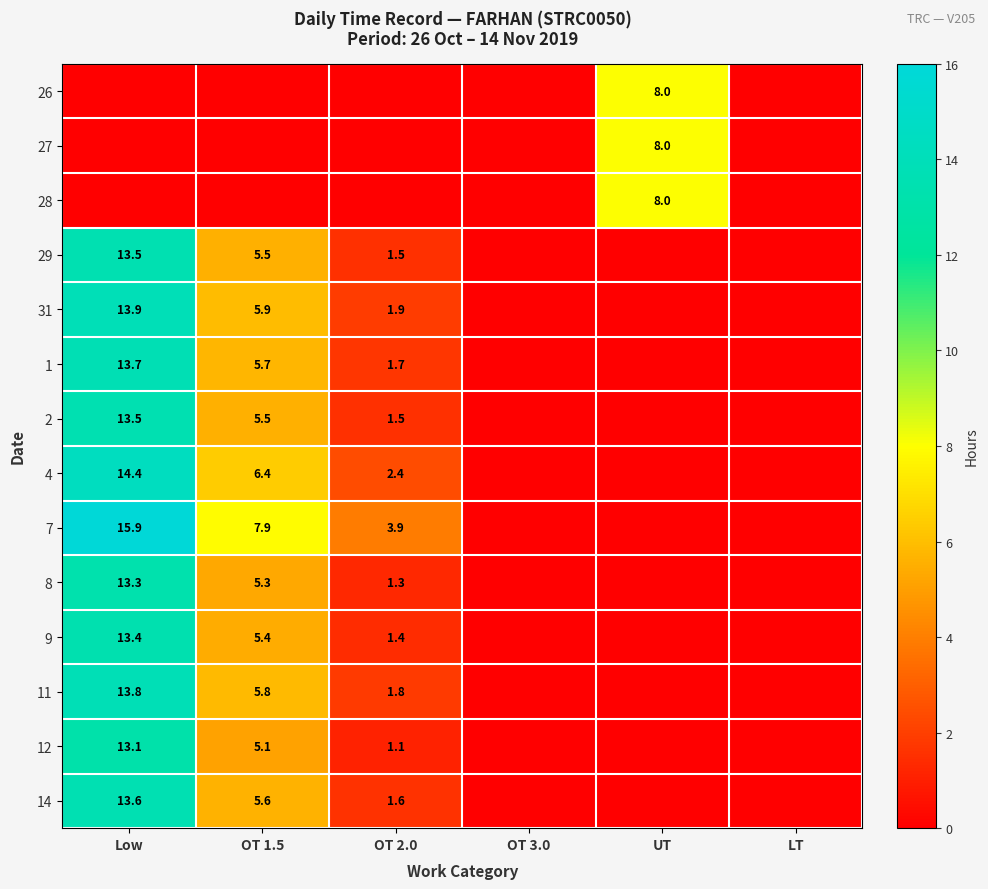

True or false: 9 has a value of 13.4 at Low.

True